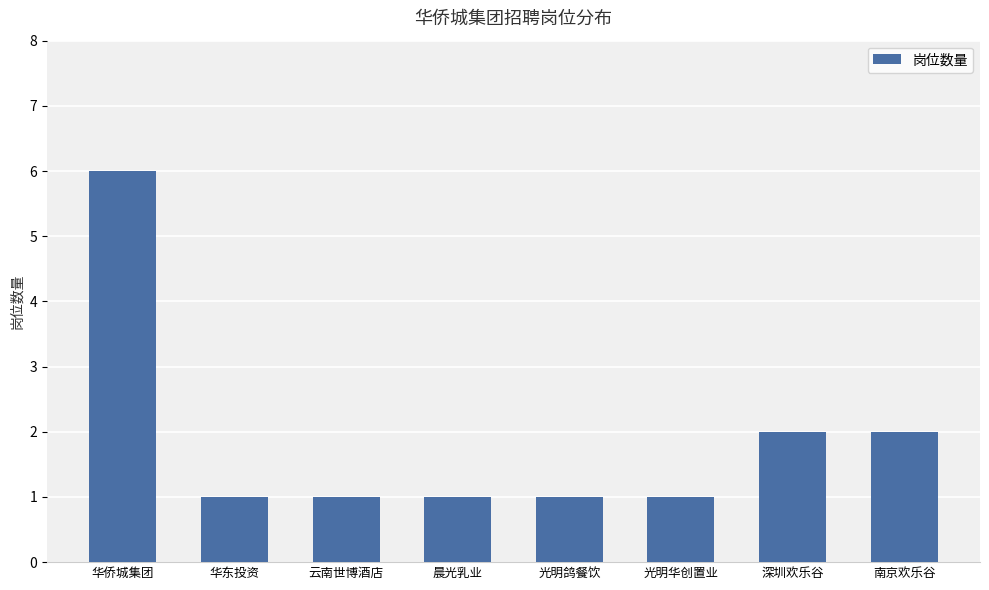

What is the smallest value displayed?

1